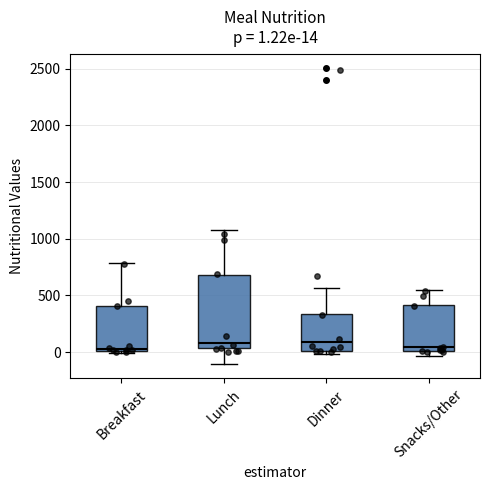

Which box is the tallest, from its lower edge to its upper edge?

Lunch